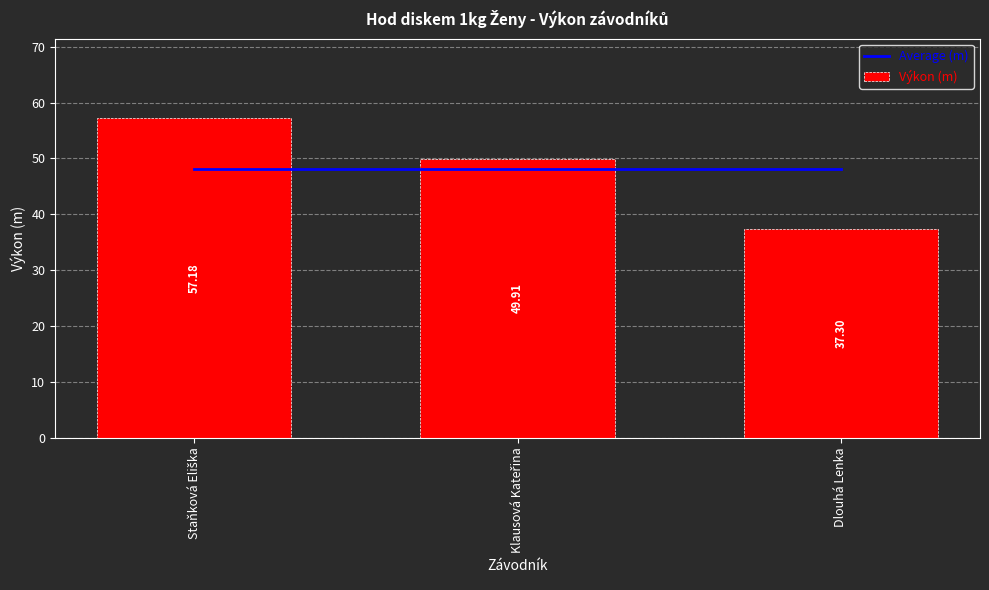

List the labels in order of Average (m) value, smallest first.

Staňková Eliška, Klausová Kateřina, Dlouhá Lenka